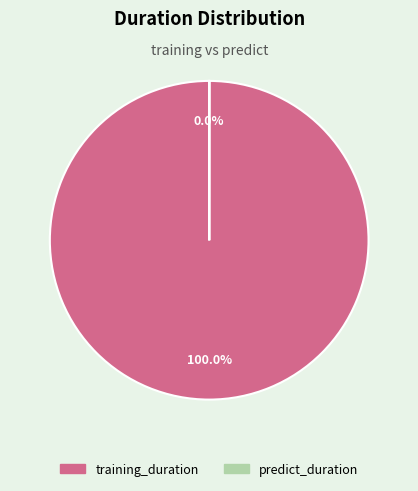

Is there any slice that represents more than half of the pie?

Yes